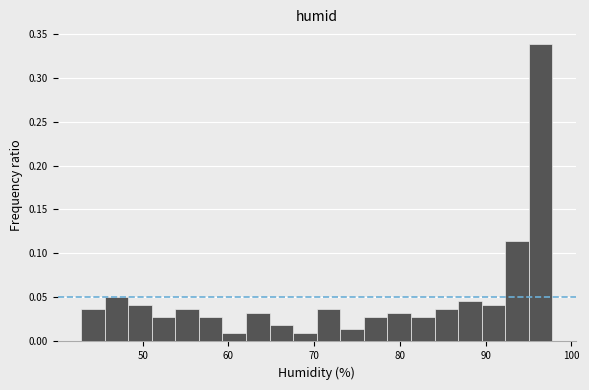

Read against the x-axis, roughly where is the centre of the tallest bar?

96